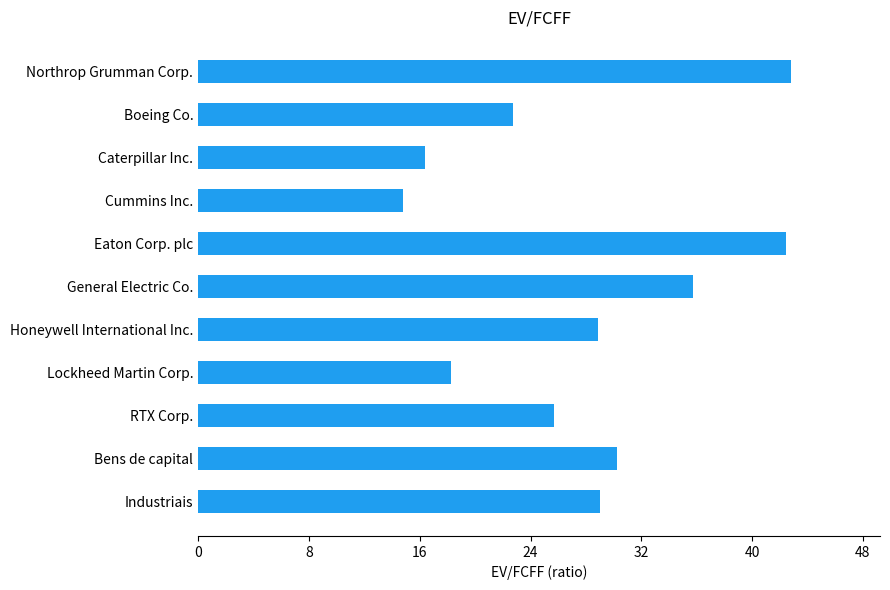

True or false: the data shows 18.3 at Lockheed Martin Corp..

True